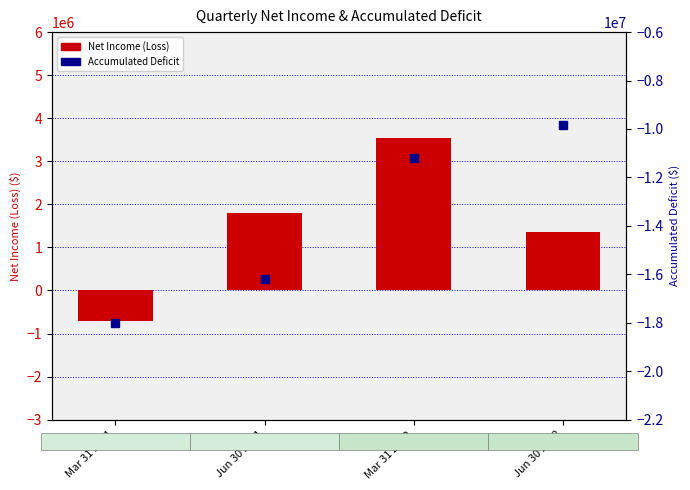

At which category is the sum across all series the highest?

Mar 31 2022